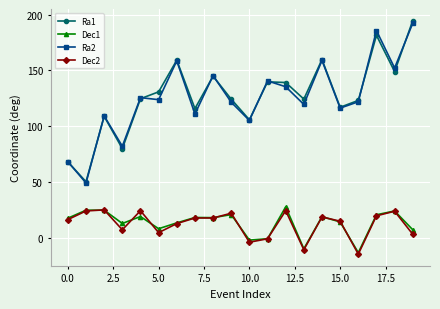

What is the lowest value of the Dec2 series?

-14.8